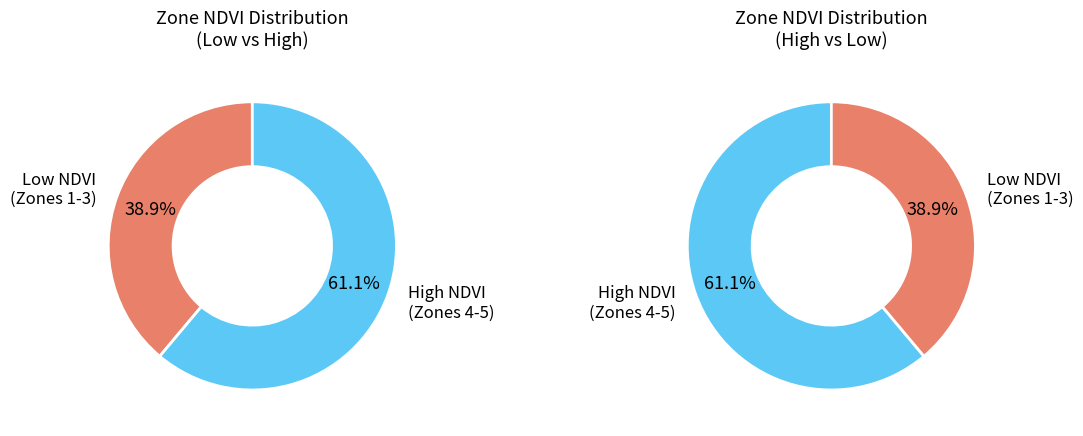

Between Zone 5 and Zone 3, which is larger?

Zone 5